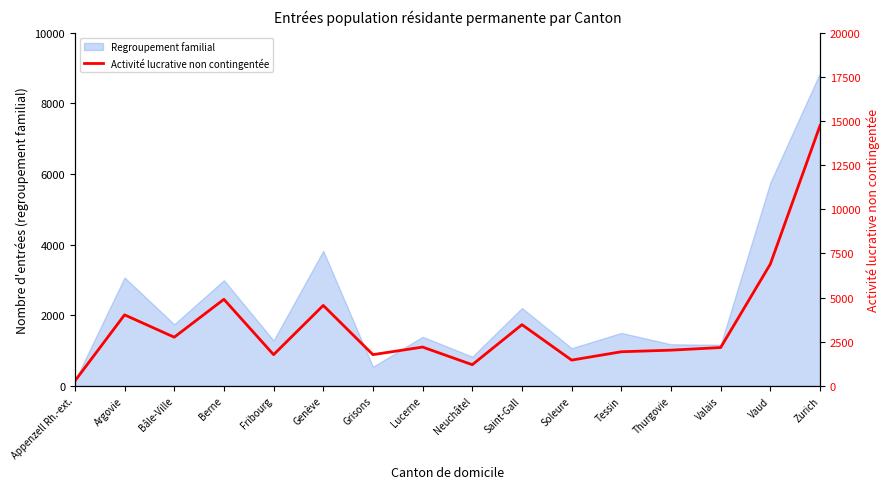

True or false: Regroupement familial has a value of 2401 at Lucerne.

False